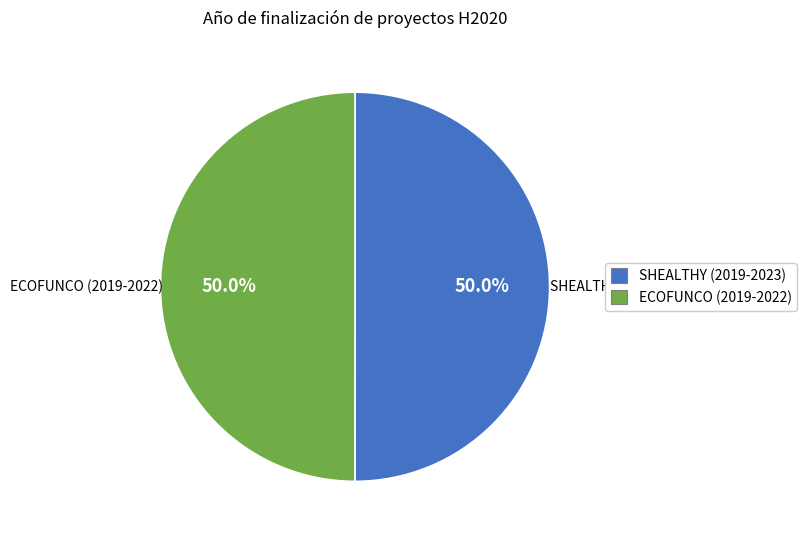

Approximately how many times larger is the value at SHEALTHY (2019-2023) compared to ECOFUNCO (2019-2022)?

1.0